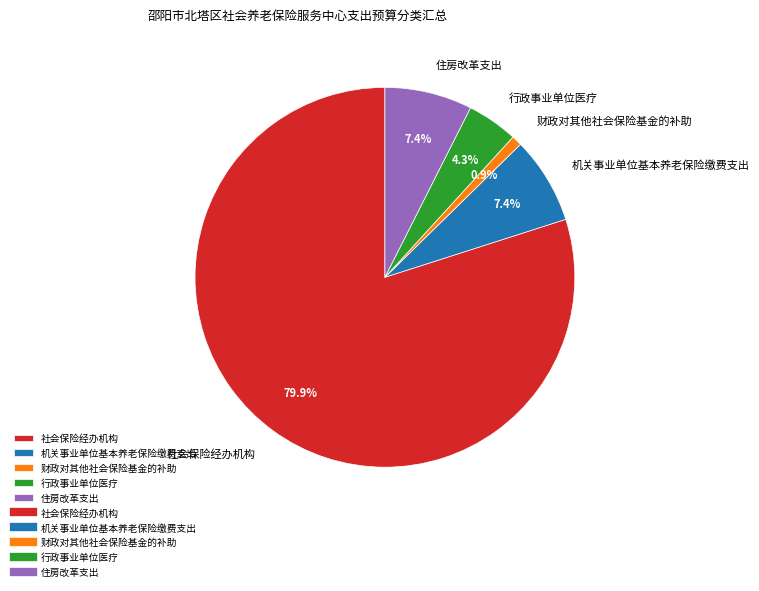

What is the ratio of the value at 机关事业单位基本养老保险缴费支出 to the value at 住房改革支出?

1.0